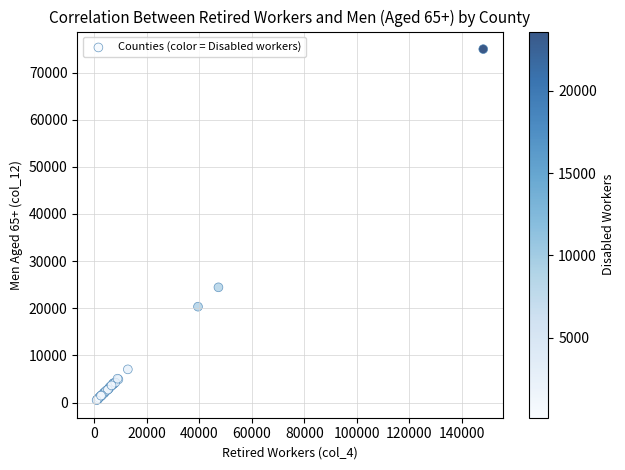

What Y value in the scatter plot is closest to 37739?

24439